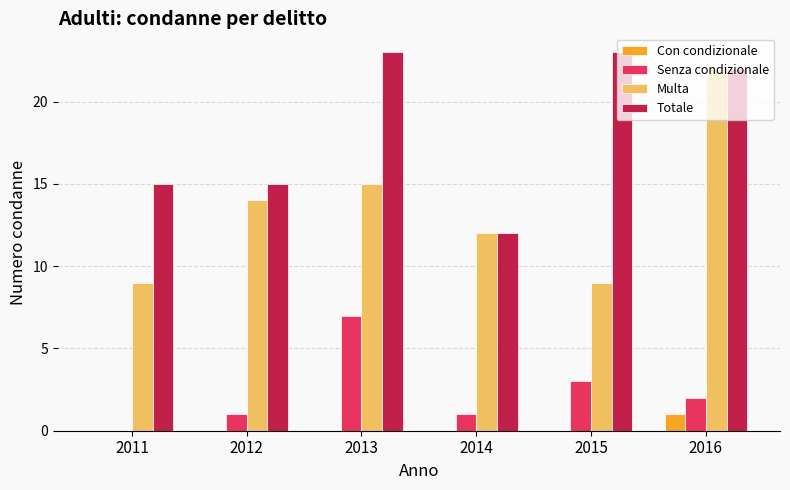

What is the total value across all series at 2012?

30